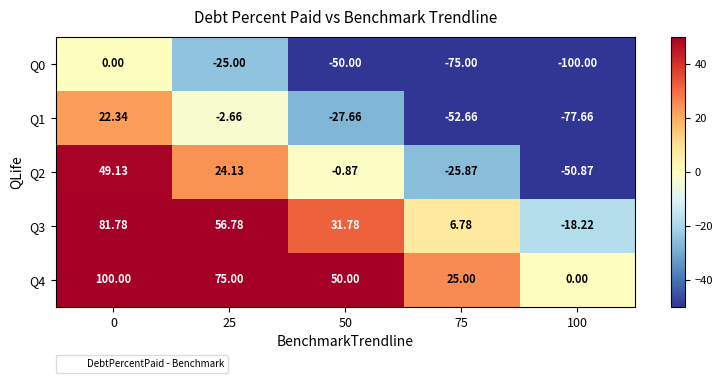

How many categories are shown in the chart?

5